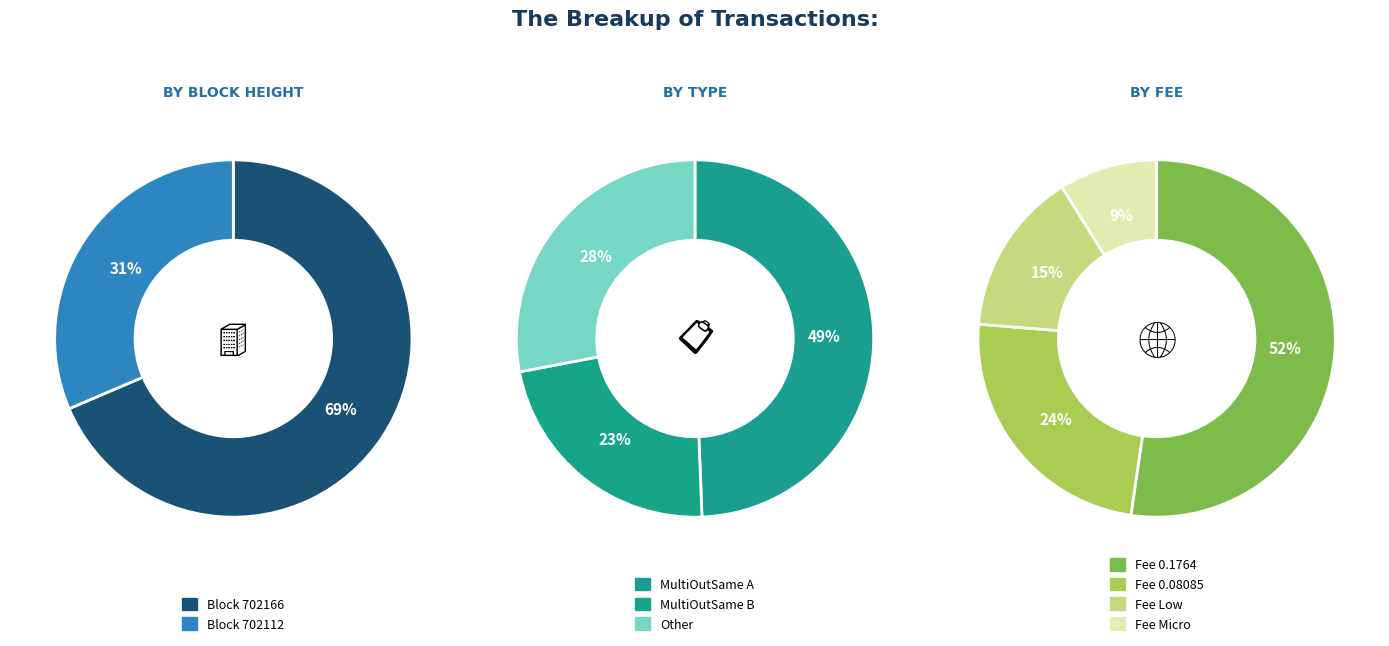

How many segments does this pie chart have?

2